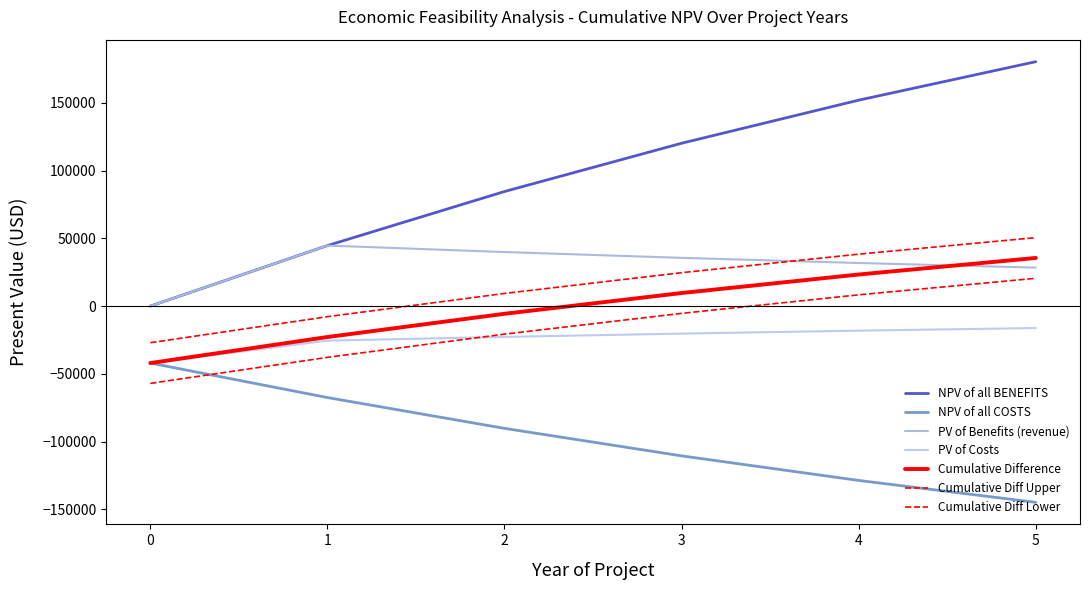

What is the minimum value shown in the chart?

-144736.1